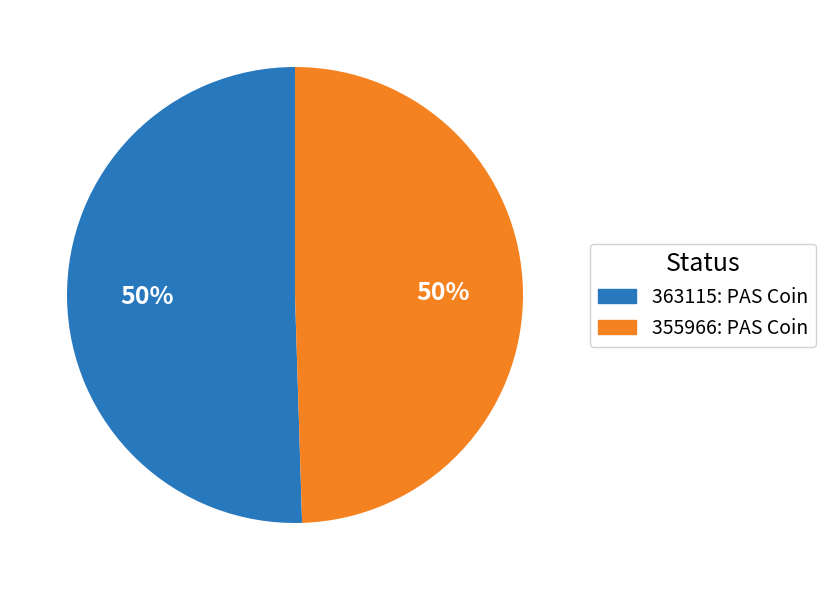

Count the number of slices in the pie.

2